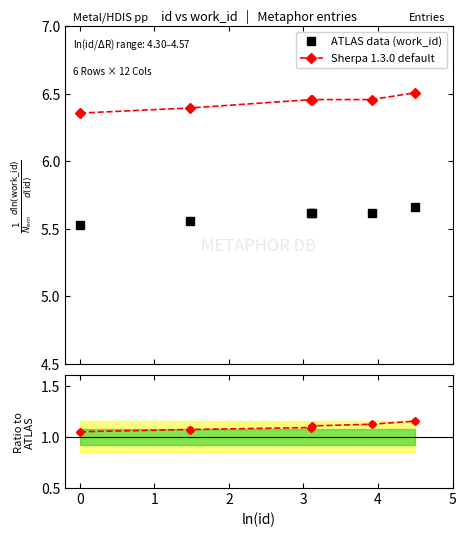

True or false: ATLAS data (work_id) and Ratio to ATLAS intersect in this chart.

False